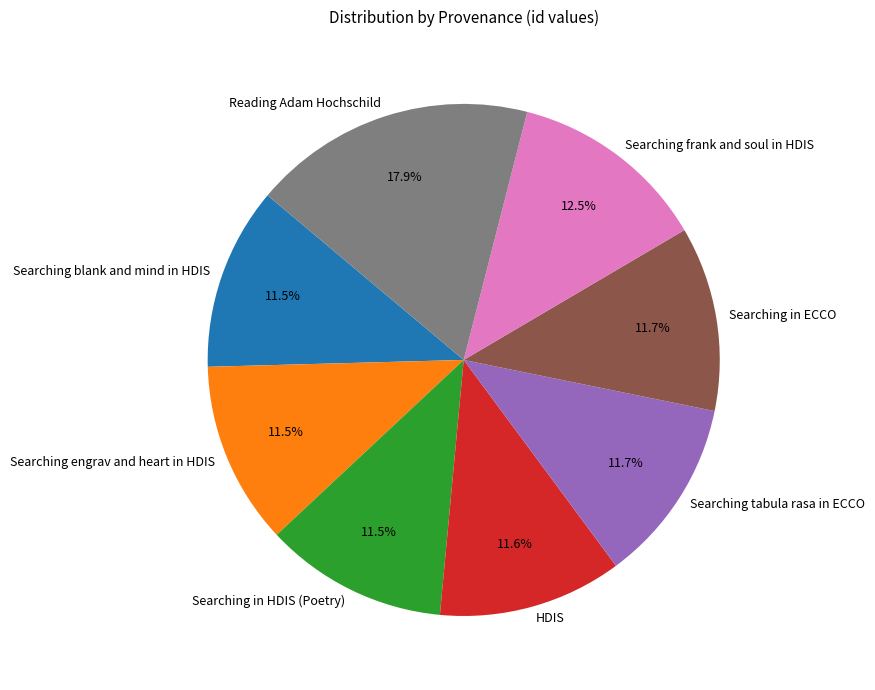

To the nearest percent, what percentage of the pie is Searching blank and mind in HDIS?

12%